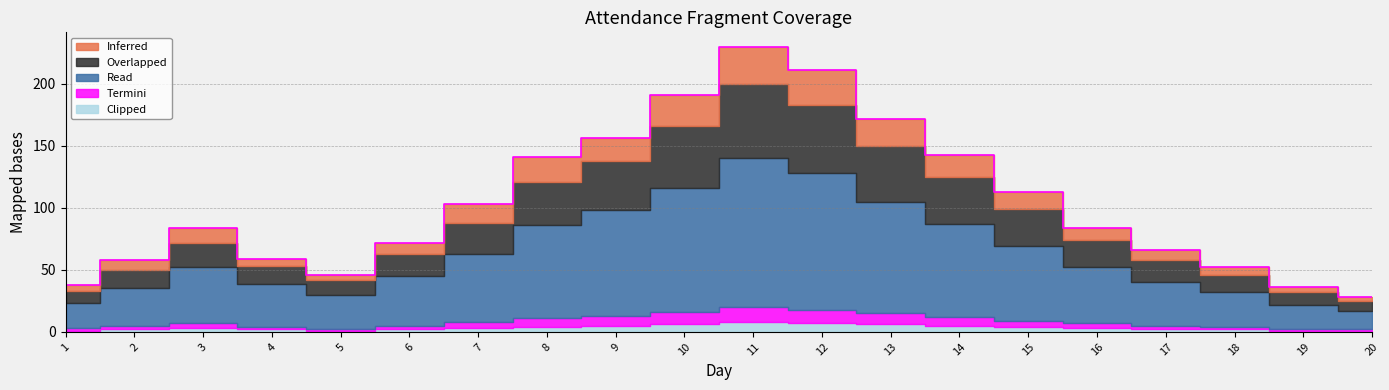

At which category does Termini reach its first local valley?

5